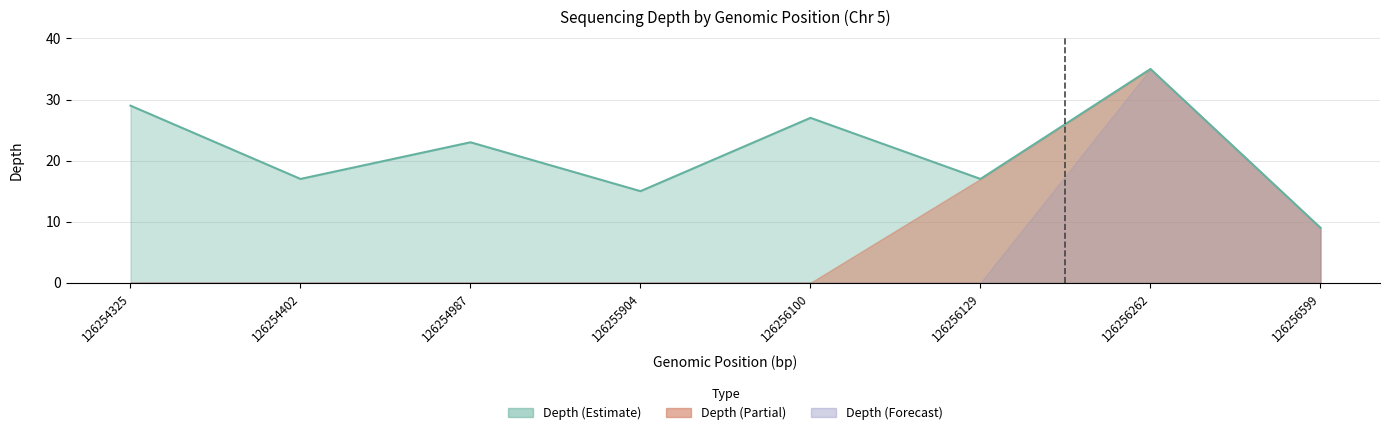

Rank the categories by value from lowest to highest.

126256599, 126255904, 126254402, 126256129, 126254987, 126256100, 126254325, 126256262